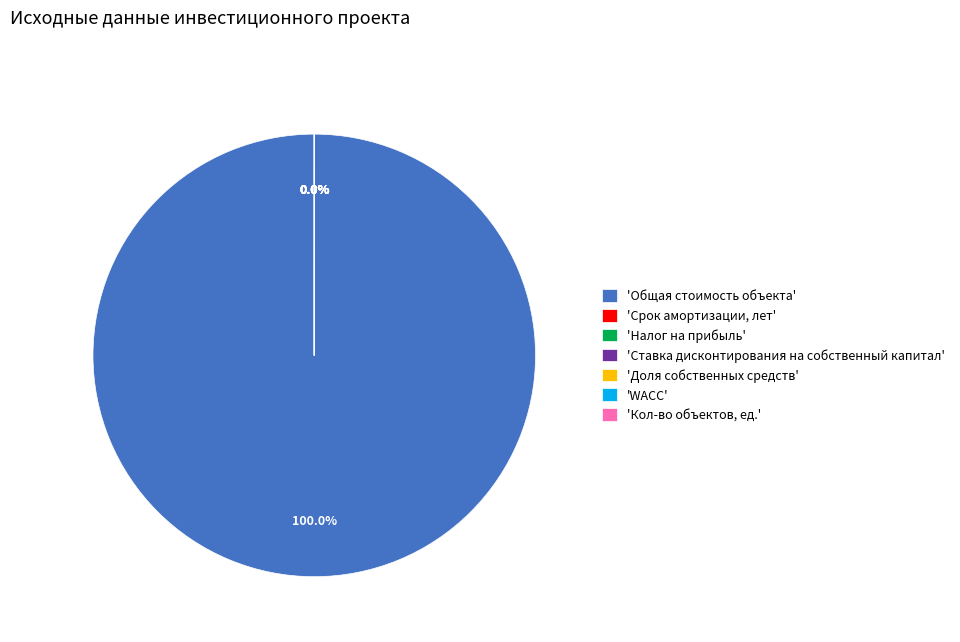

What is the change in value from Срок амортизации, лет to Налог на прибыль?

-24.8